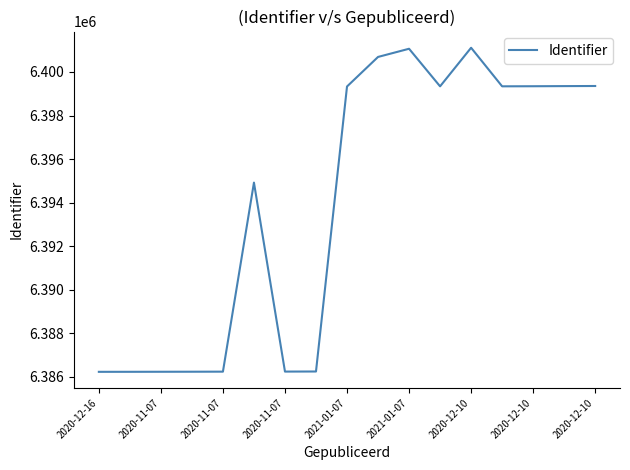

What is the difference between the maximum and minimum values?

14889